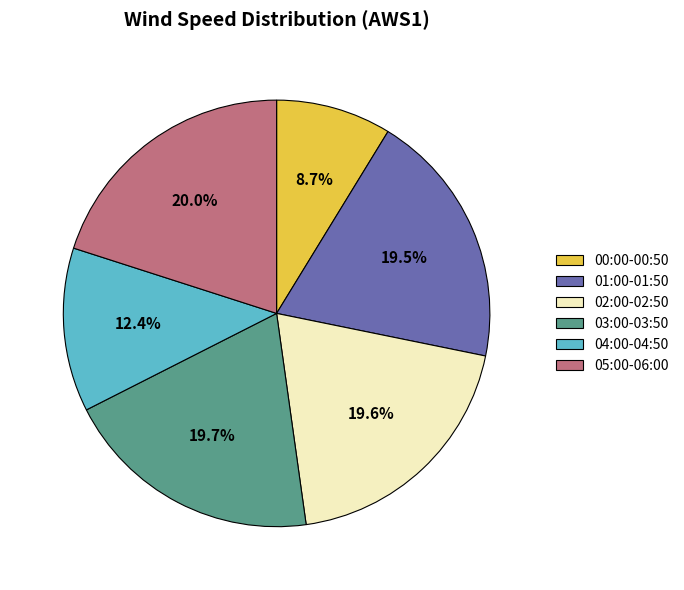

To the nearest percent, what is the average slice percentage?

17%